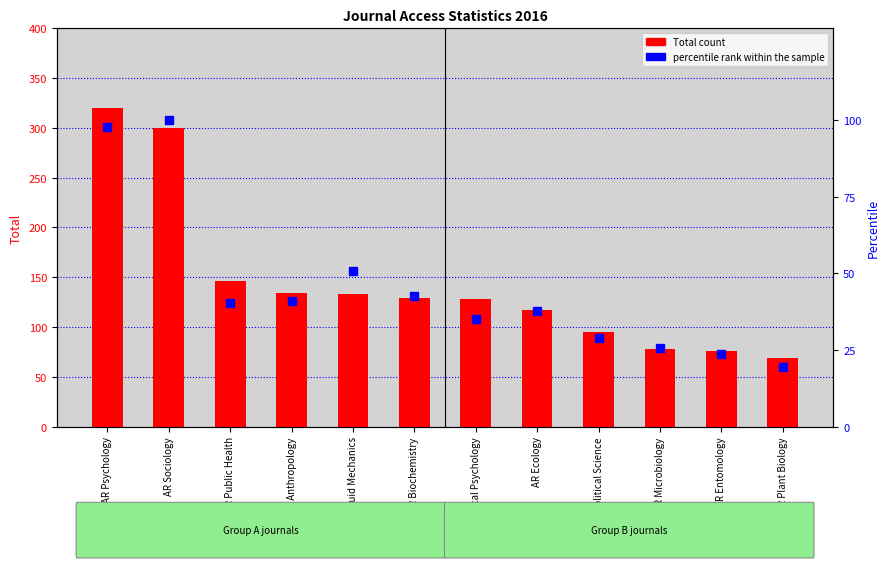

Which series has the largest total across all categories?

Total count